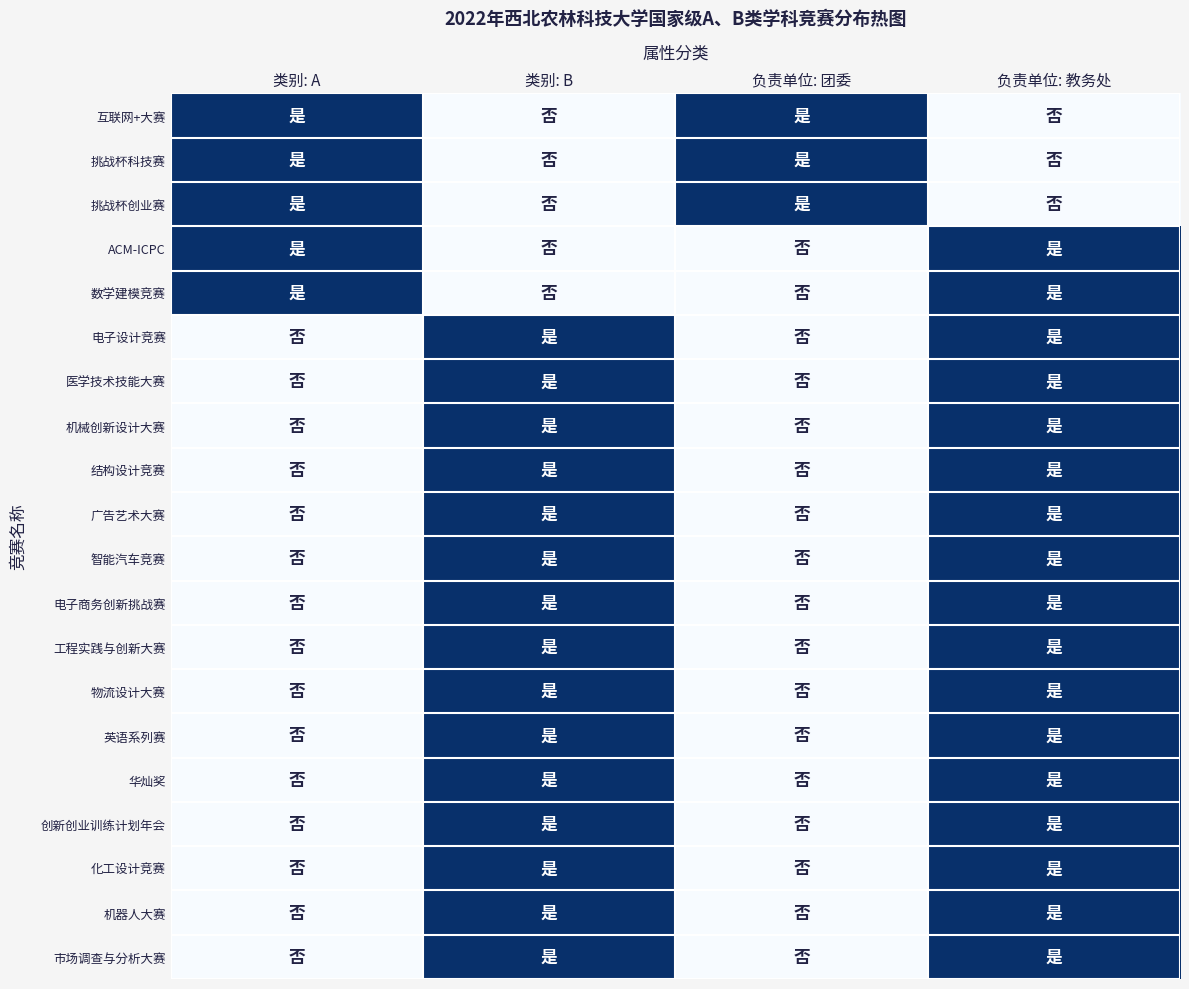

How many series are shown in this chart?

20